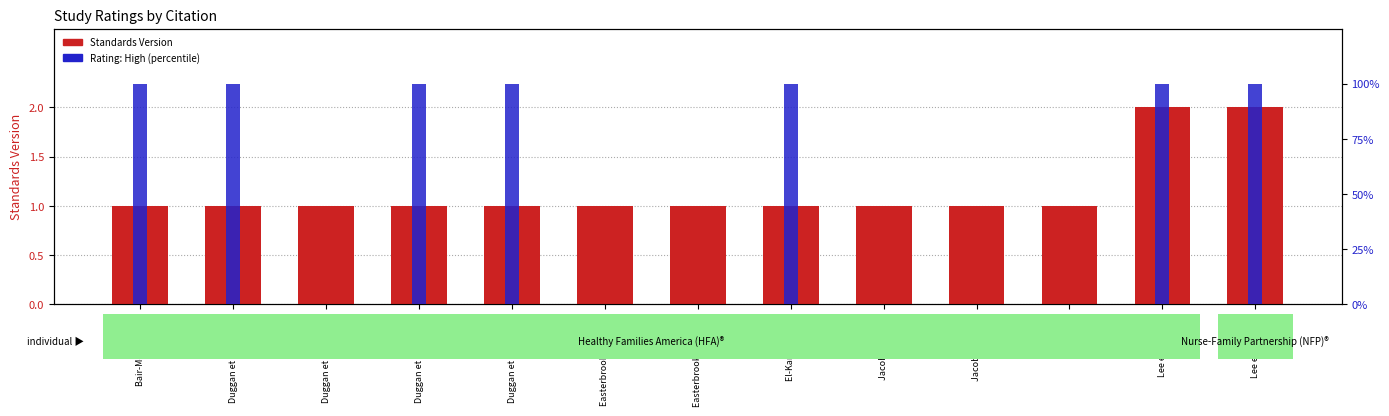

Which has a higher value, Duggan et al. (HFA-2) or Duggan et al. (HFA-3)?

Duggan et al. (HFA-2)